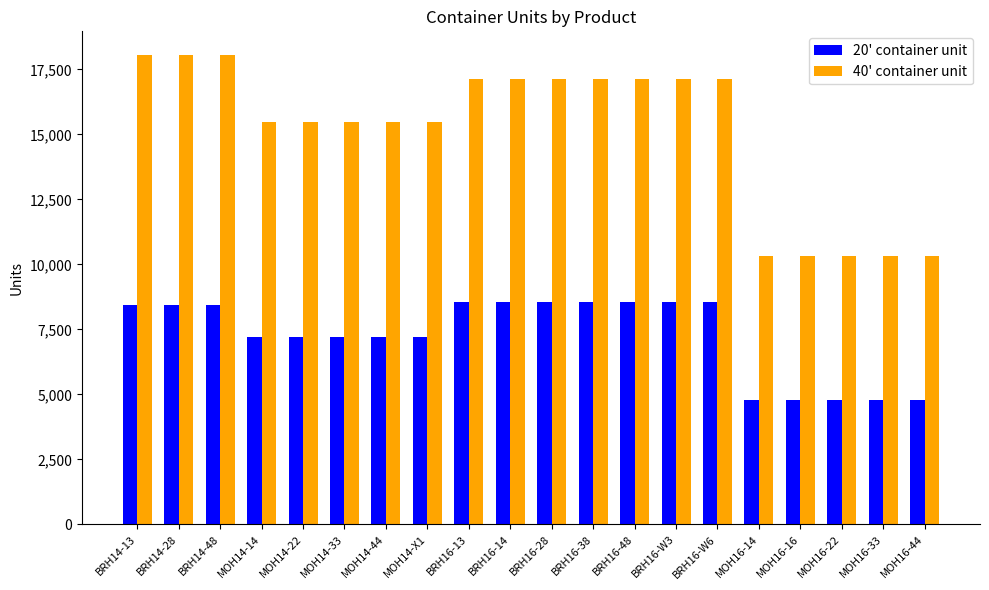

At MOH16-22, list the series in order from largest to smallest.

40' container unit, 20' container unit